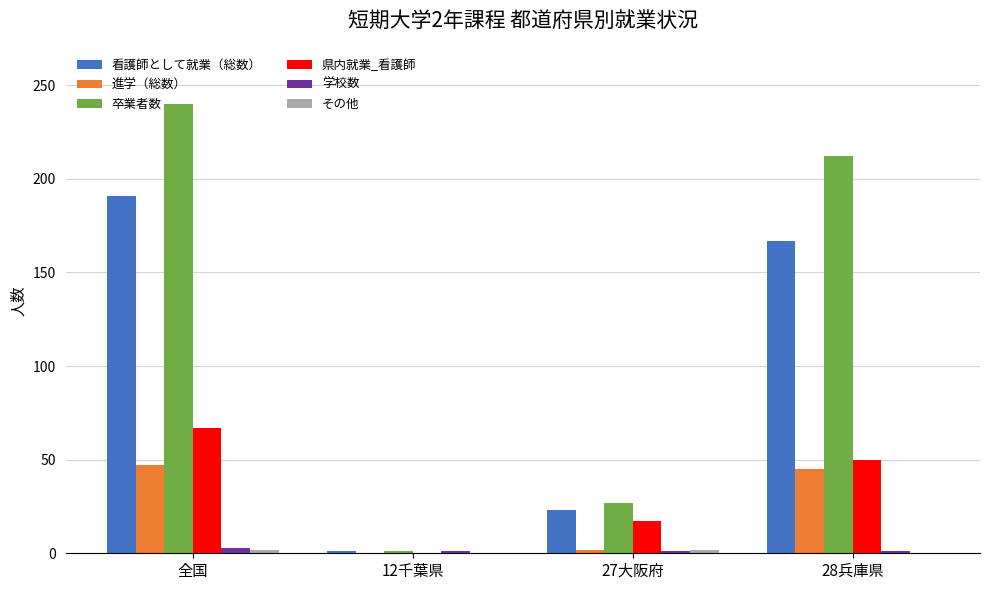

What is the maximum value shown in the chart?

240